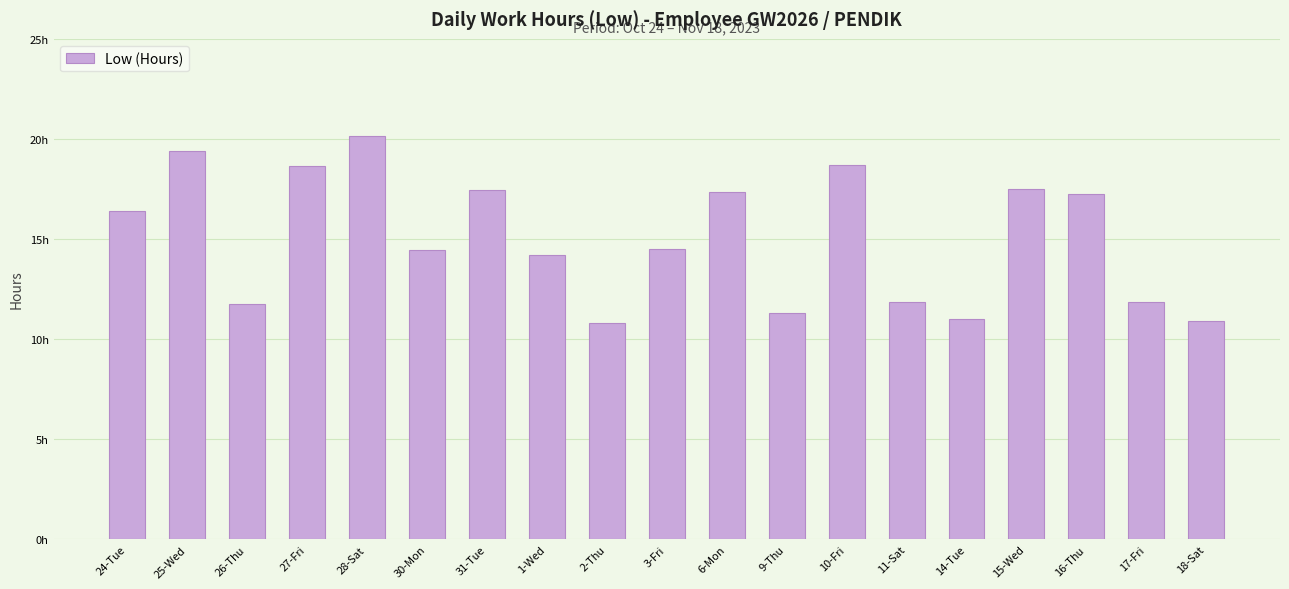

What position from the right is 1-Wed?

12